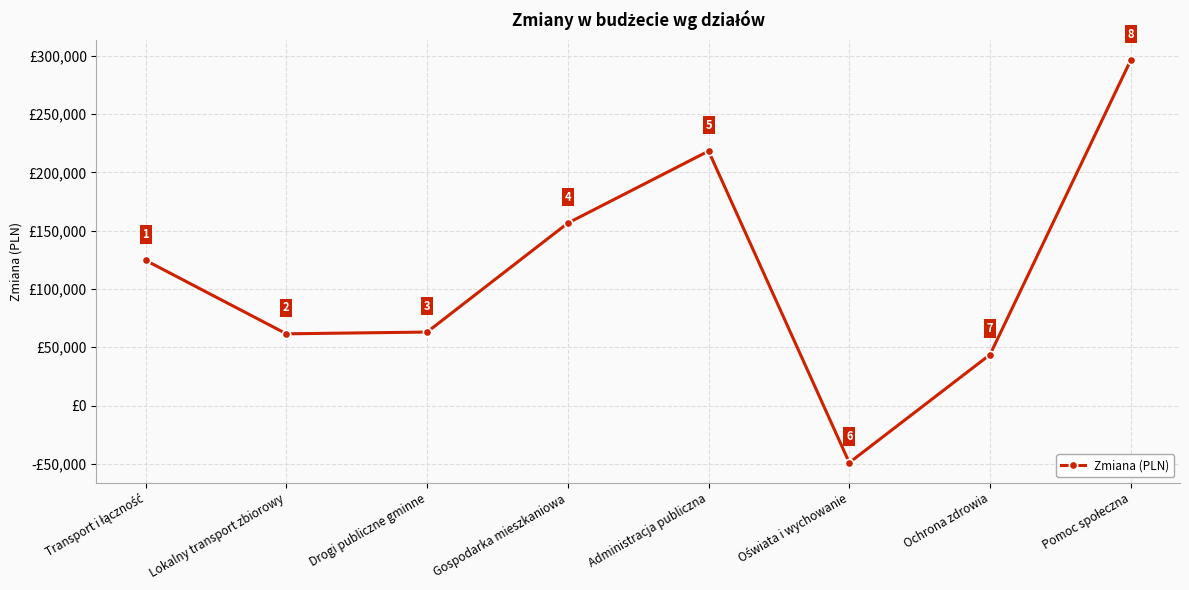

Is this an area chart (filled region under the line)?

No